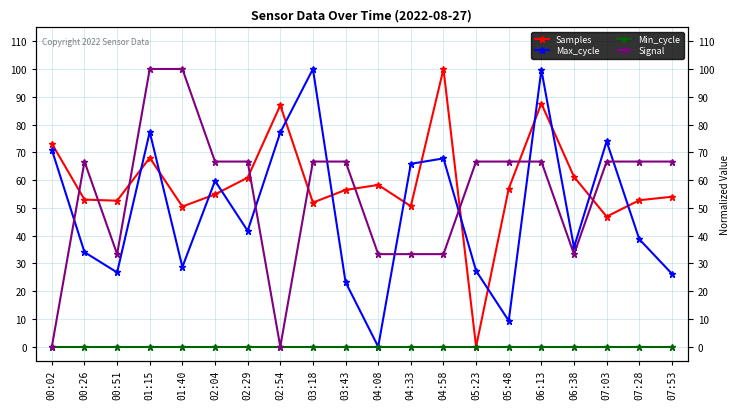

What are all the series names shown in the legend?

Samples, Max_cycle, Min_cycle, Signal